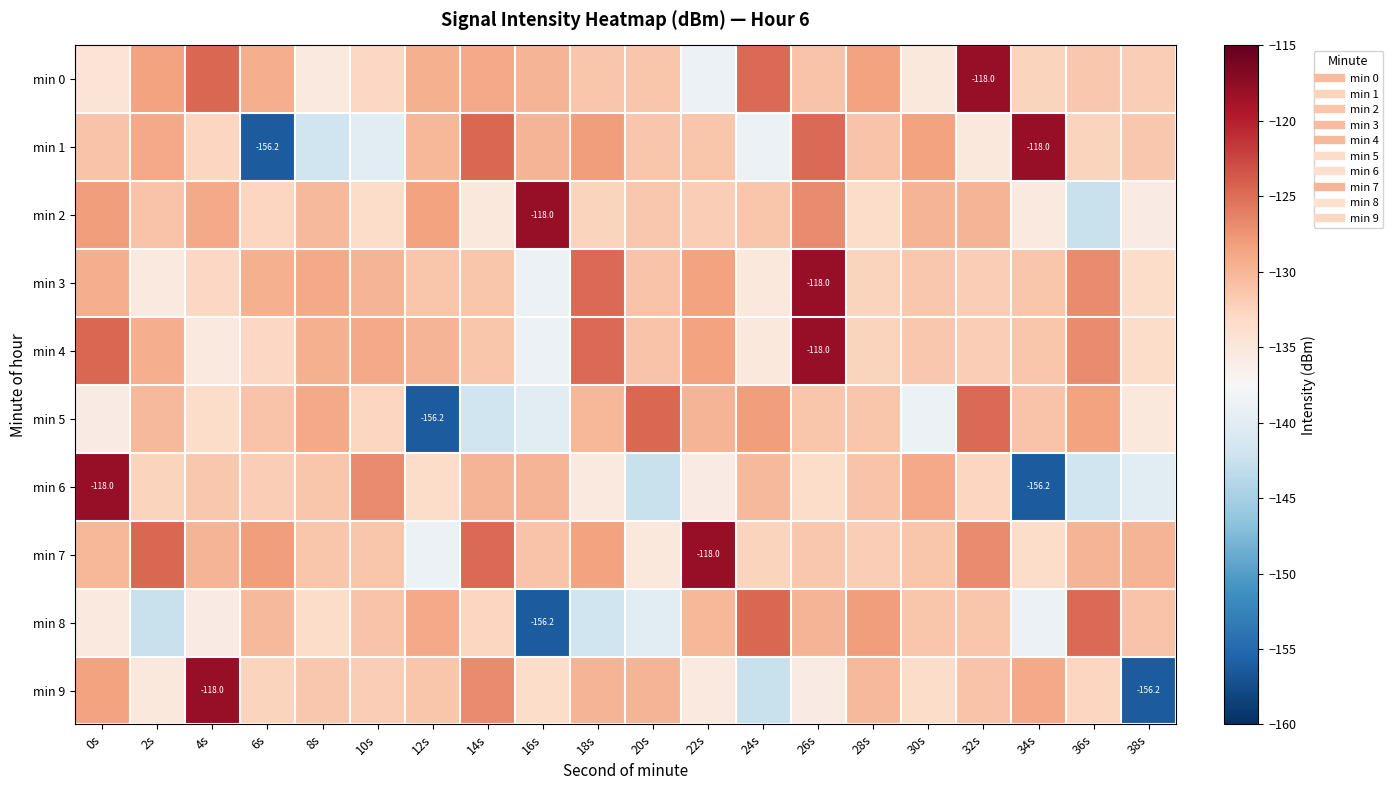

What is the maximum value shown in the chart?

-118.0